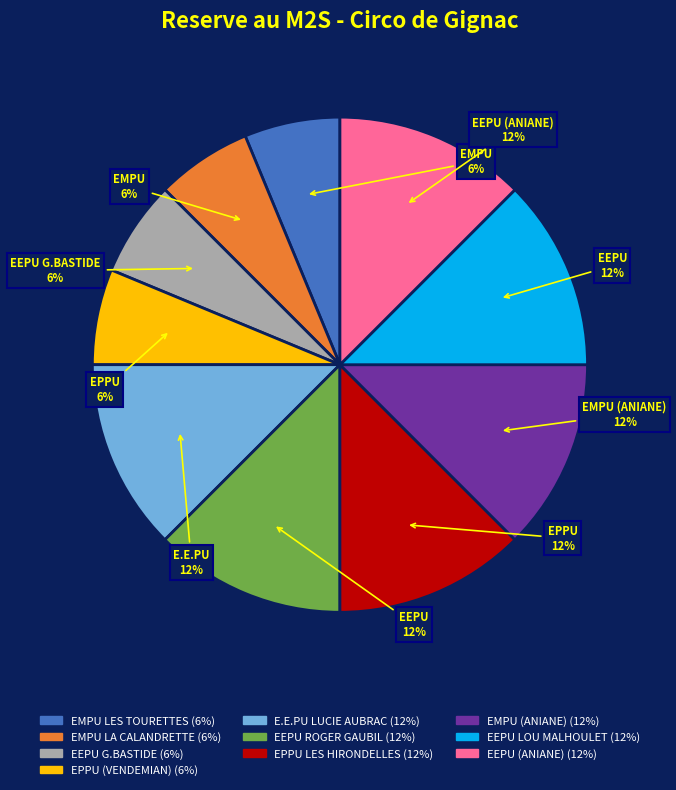

True or false: E.E.PU LUCIE AUBRAC accounts for 26% of the total.

False